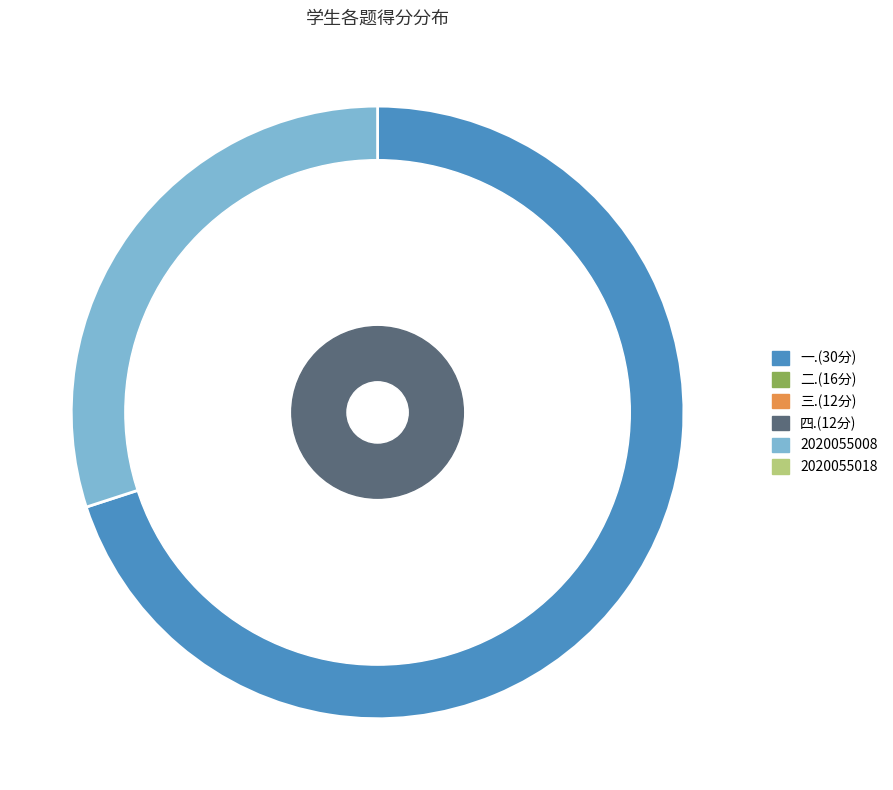

How much of the chart is everything except 2020055018?

70.0%